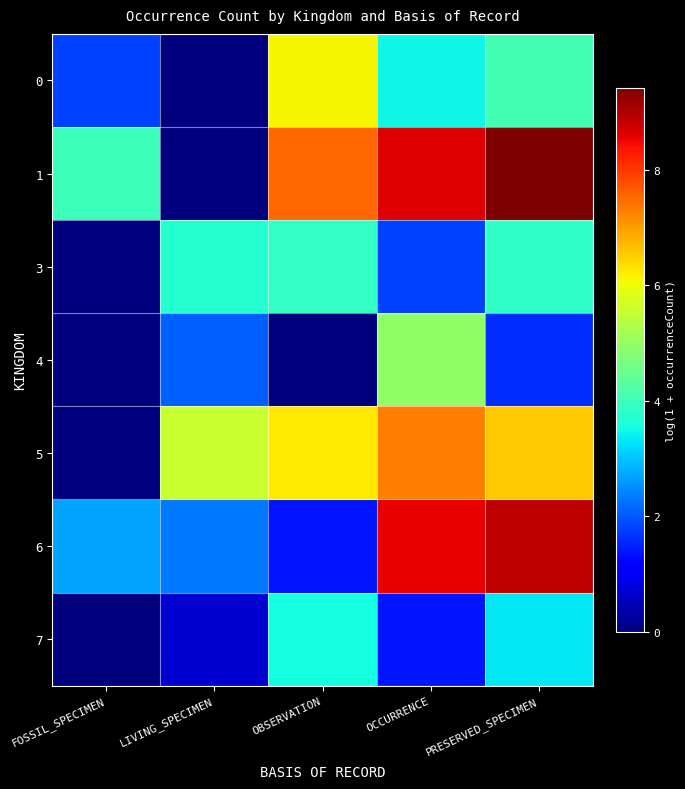

Which series has the widest spread of values?

1